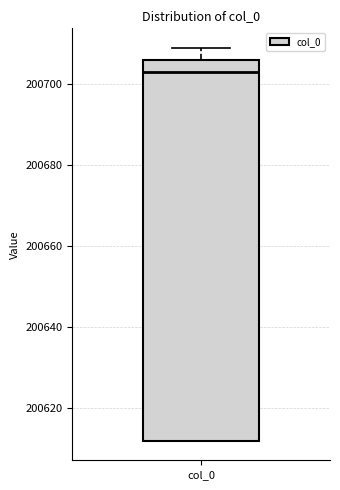

Read this box plot against the y-axis: the position of the median line, the range covered by the box, and the ends of both whiskers. The values are not printed on the chart, so give them approximately, as read against the axis.

median 200704, box 200612 to 200706, whiskers 200612 to 200710